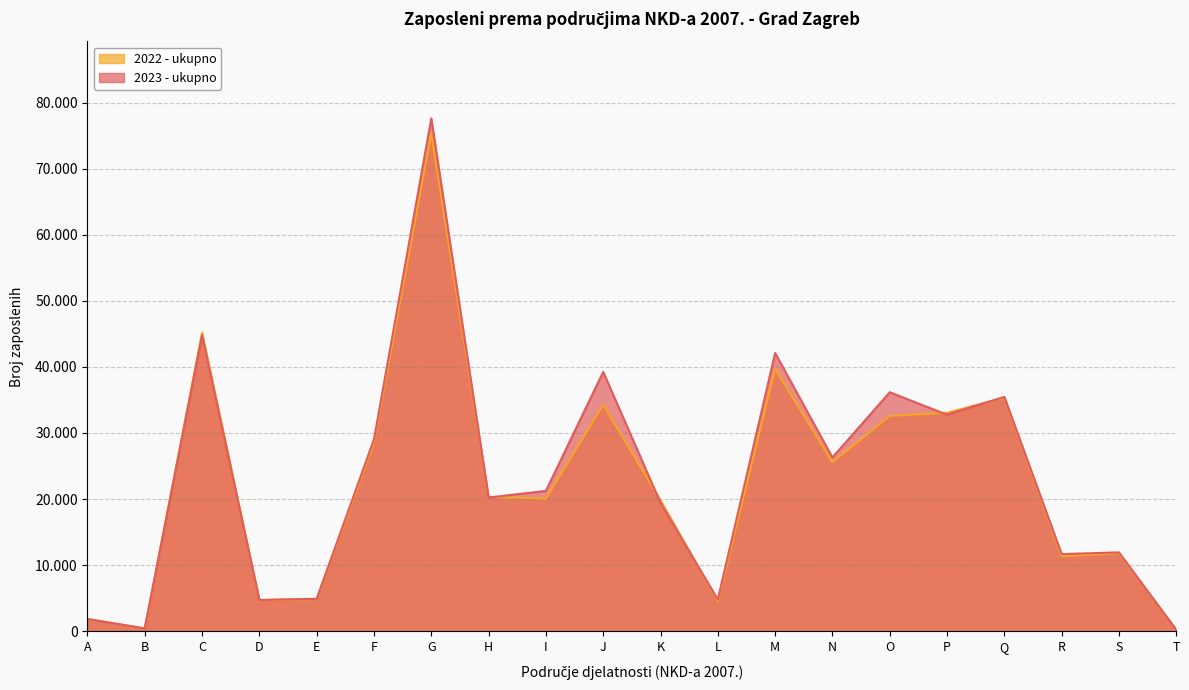

How many intersections are there between 2022 - ukupno and 2023 - ukupno?

10